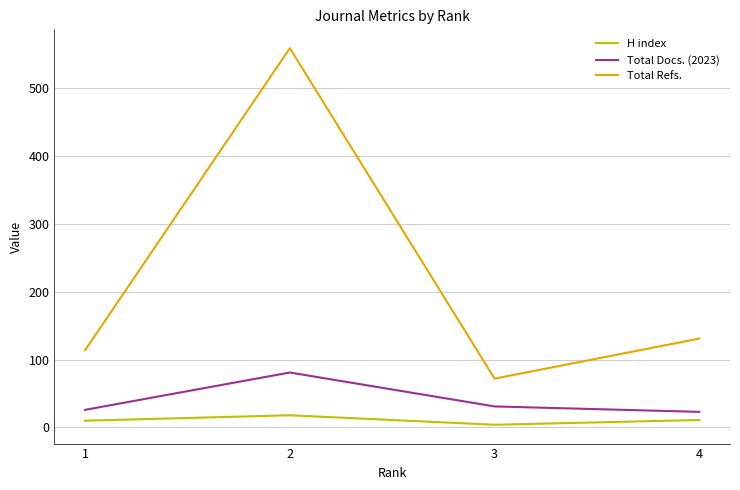

In H index, how many points are lower than both neighbors (excluding endpoints)?

1